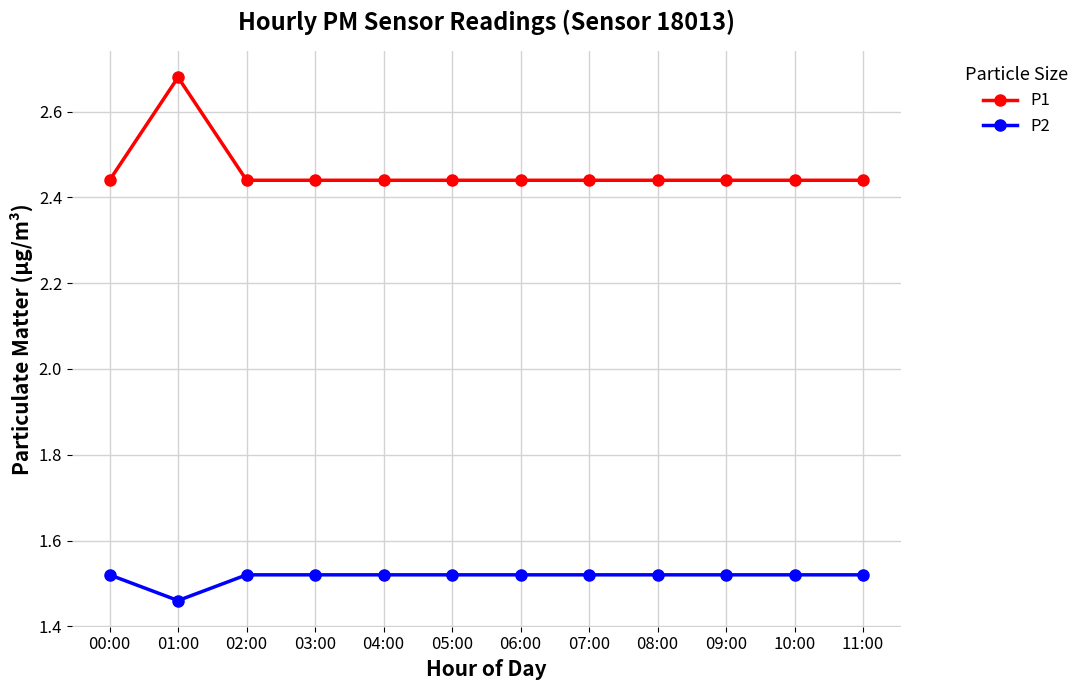

What is the label of the 5th point from the left?

04:00